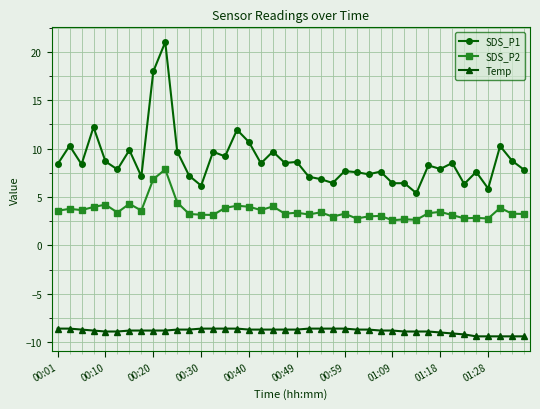

Which series has the largest total across all categories?

SDS_P1